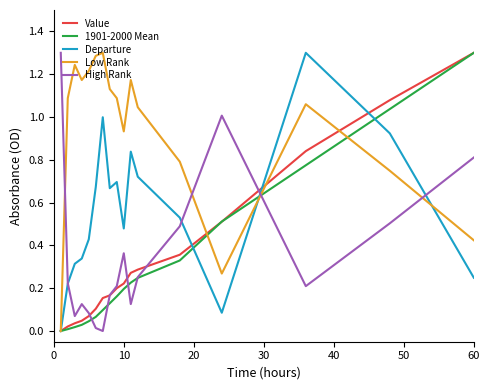

Which series has the largest total across all categories?

Low Rank